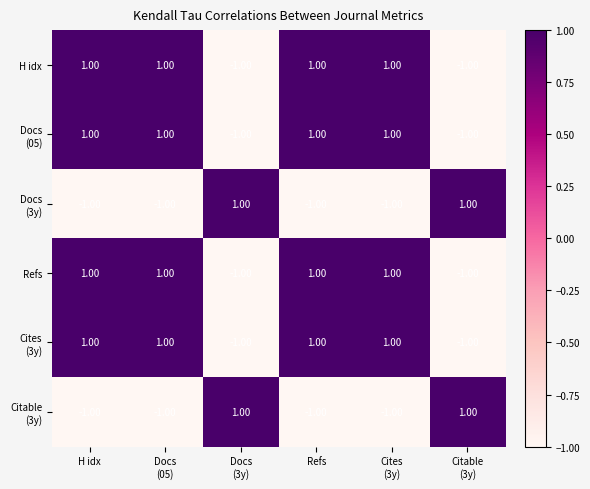

Rank the series by their maximum value, from highest to lowest.

H idx, Docs (05), Refs, Cites (3y), Docs (3y), Citable (3y)